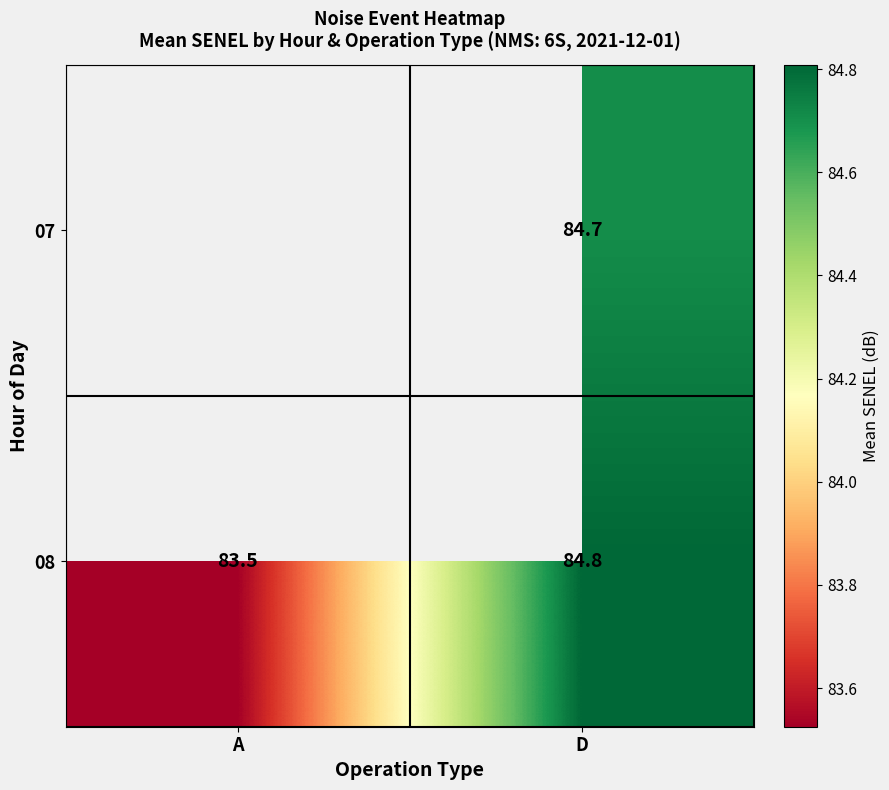

At D, list the series in order from smallest to largest.

07, 08